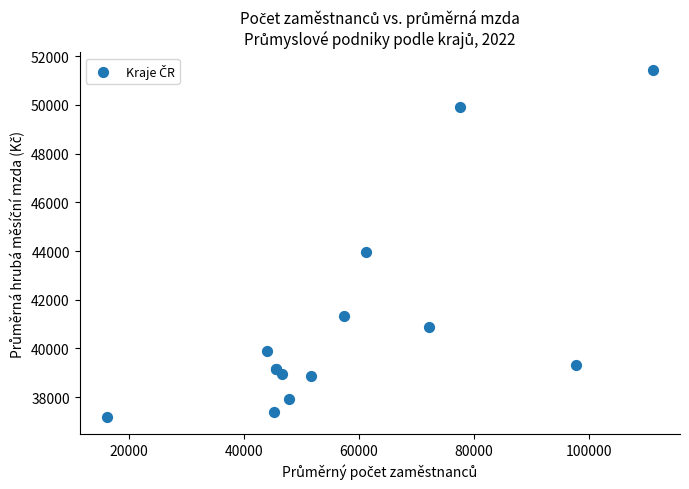

What Y value in the scatter plot is closest to 44323?

43976